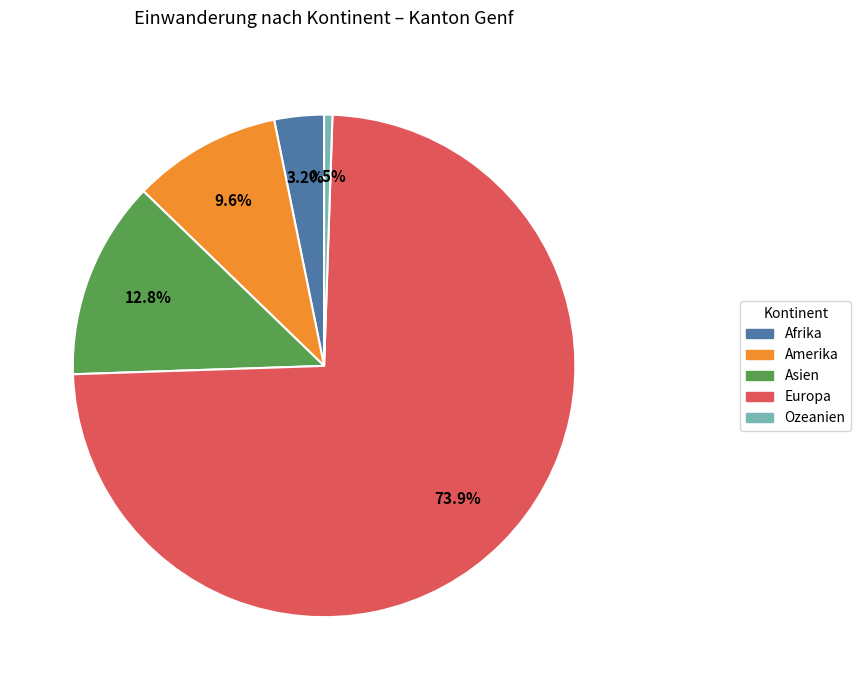

Which category has the smallest portion of the pie?

Ozeanien